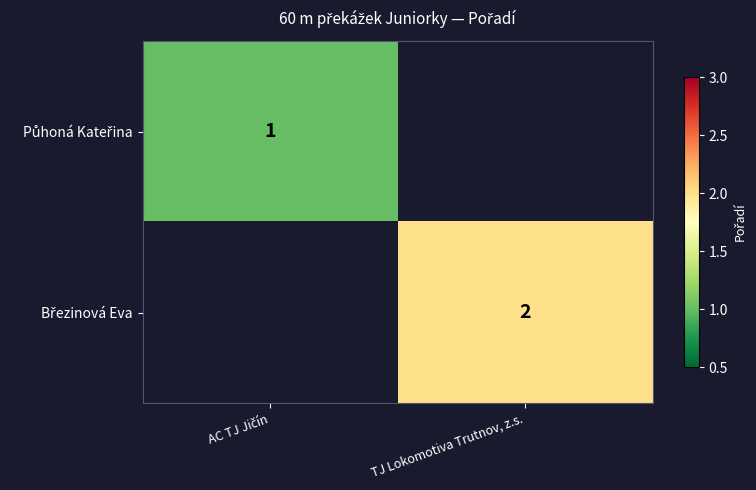

Which series has the widest spread of values?

Půhoná Kateřina